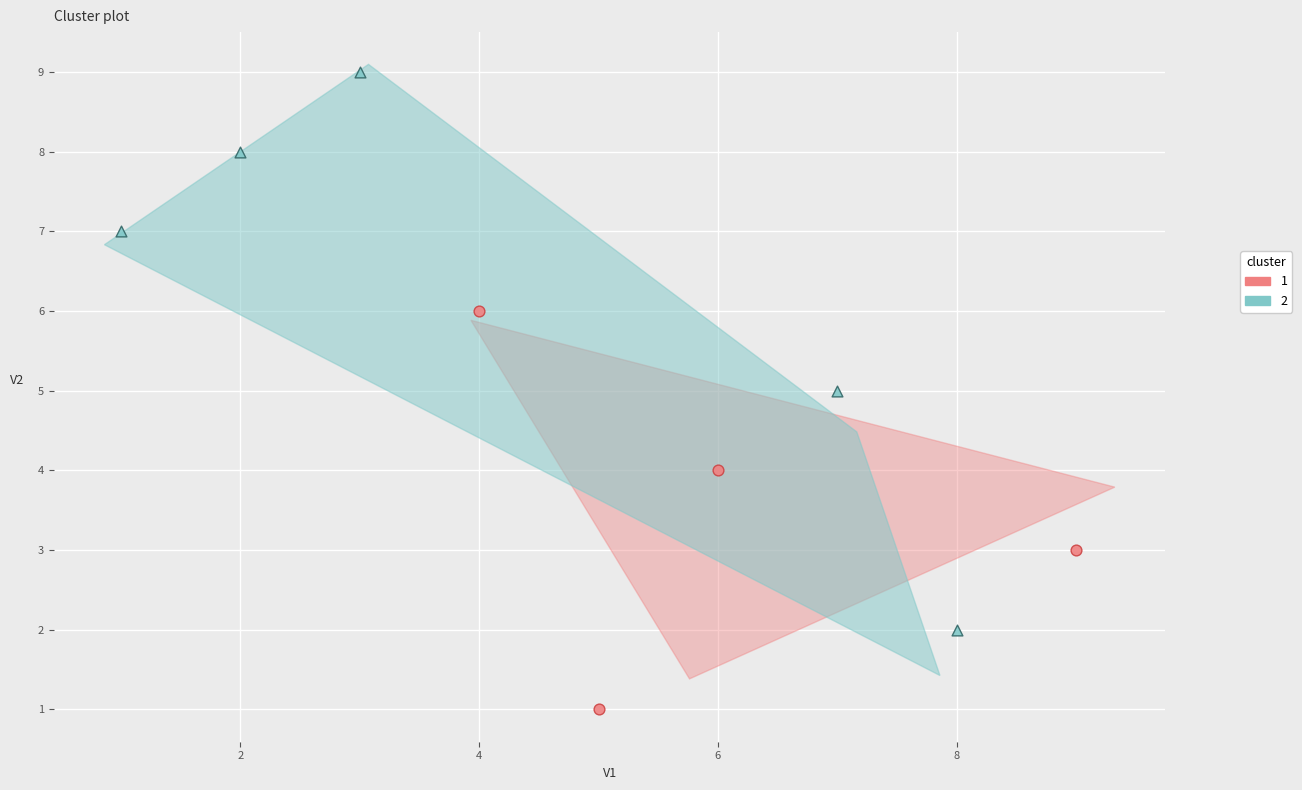

Which series has the widest spread of Y values?

2